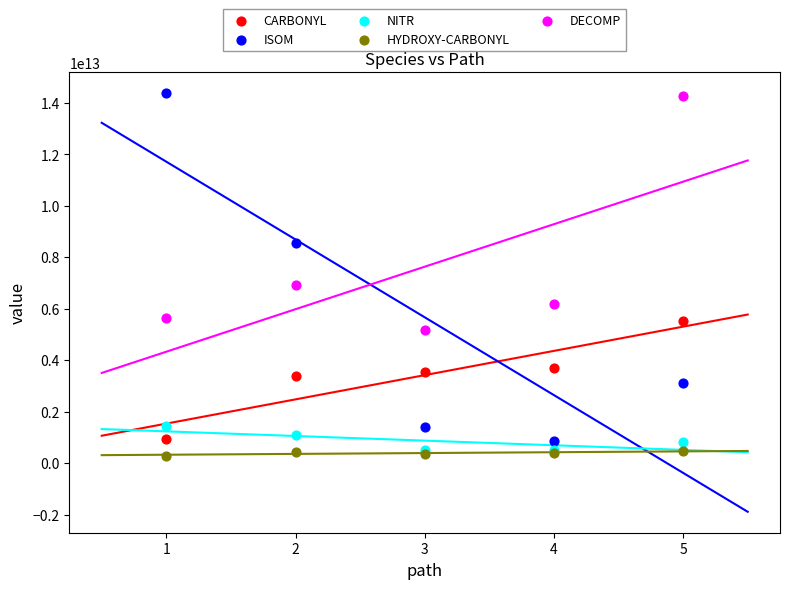

Which series contains the lowest Y value?

HYDROXY-CARBONYL